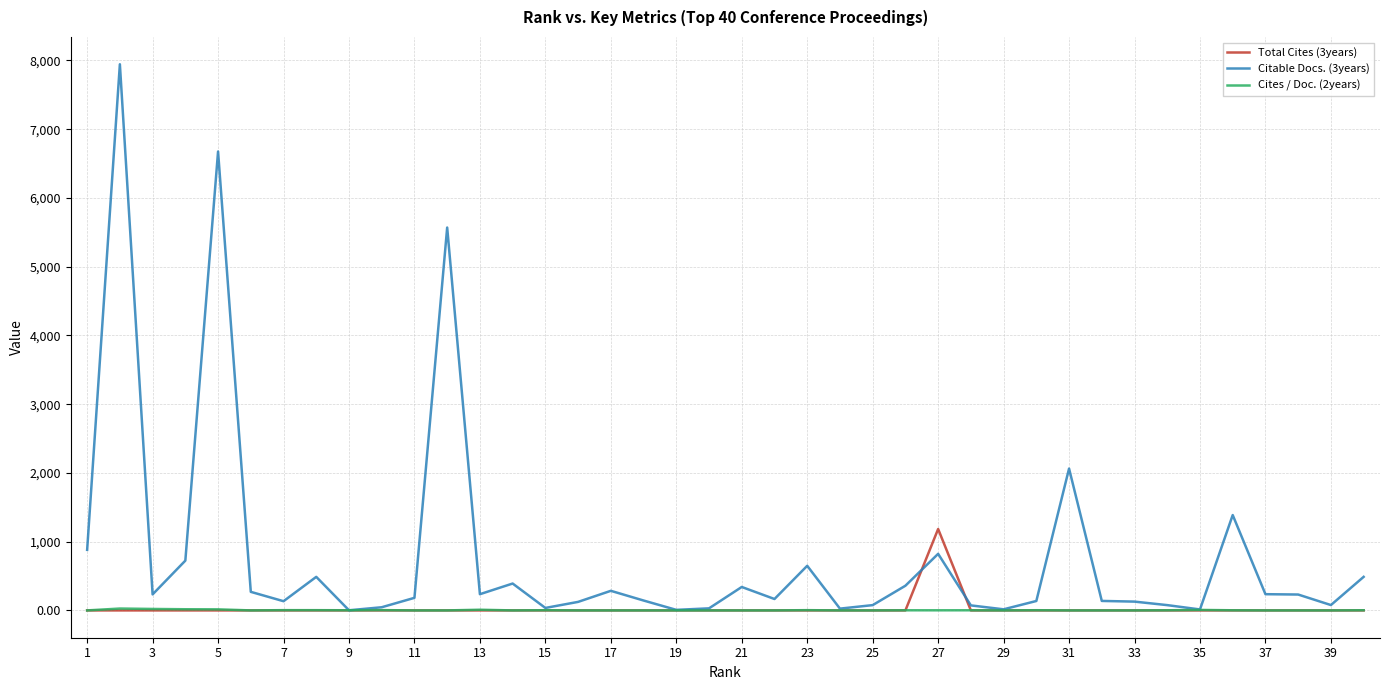

What is the maximum value for Citable Docs. (3years)?

7944.0